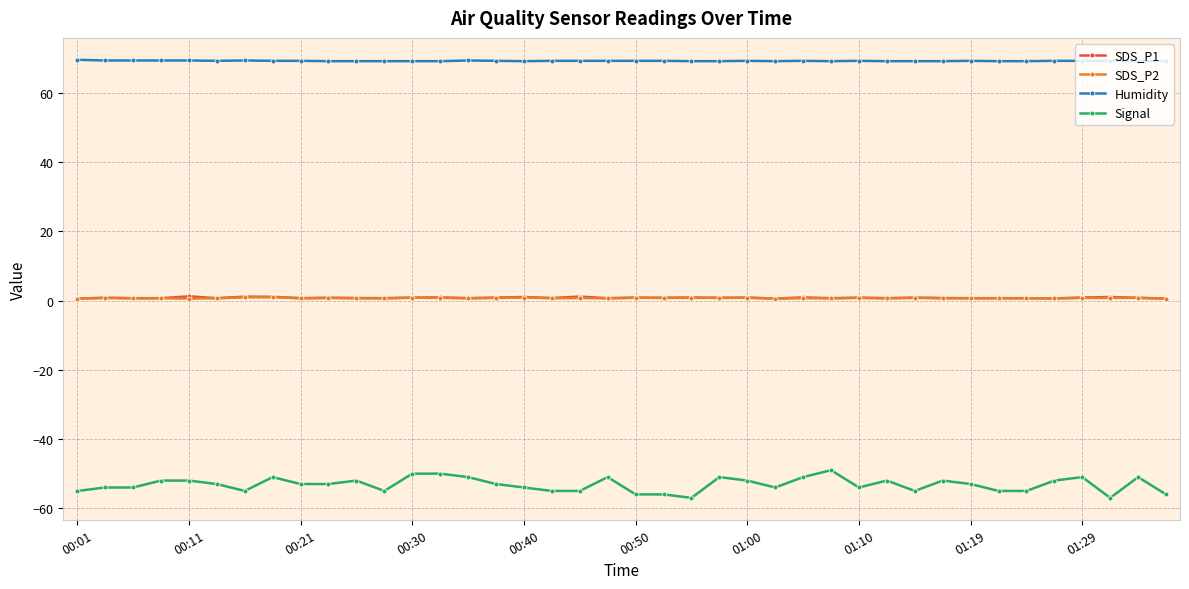

Which series has the largest range (max minus min)?

Signal